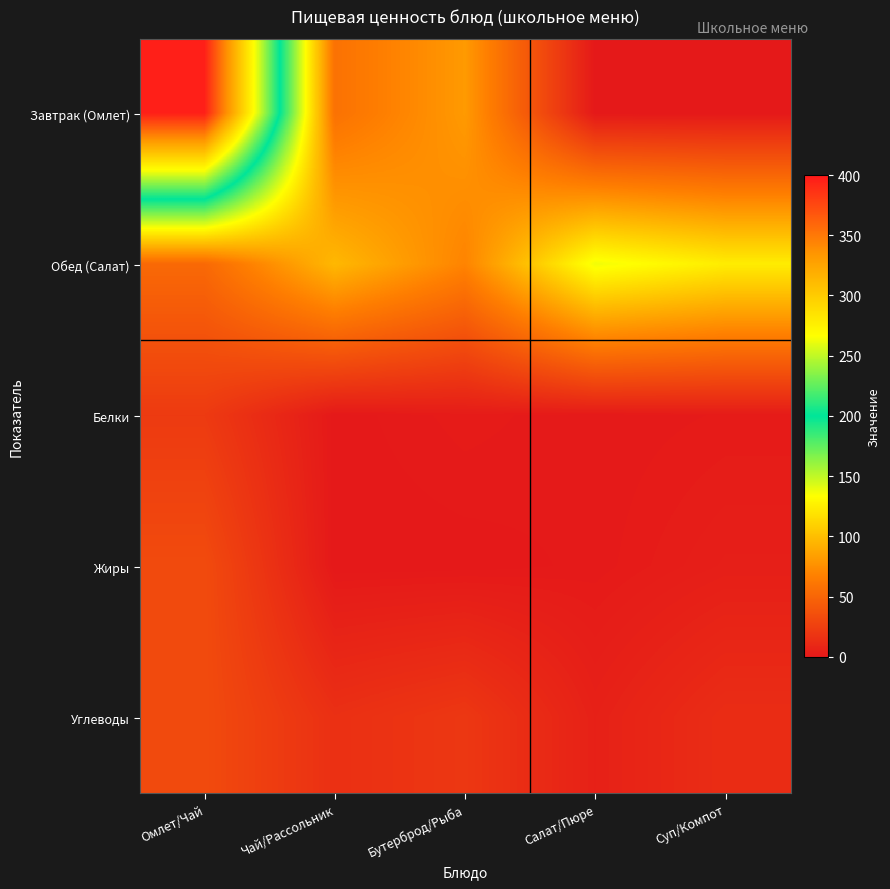

At which category does the chart reach its minimum across all series?

Салат/Пюре